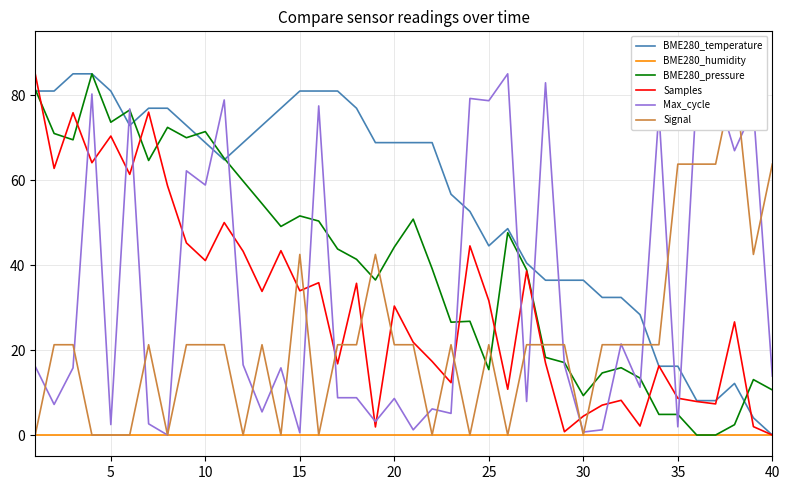

How many intersections are there between BME280_temperature and Samples?

5